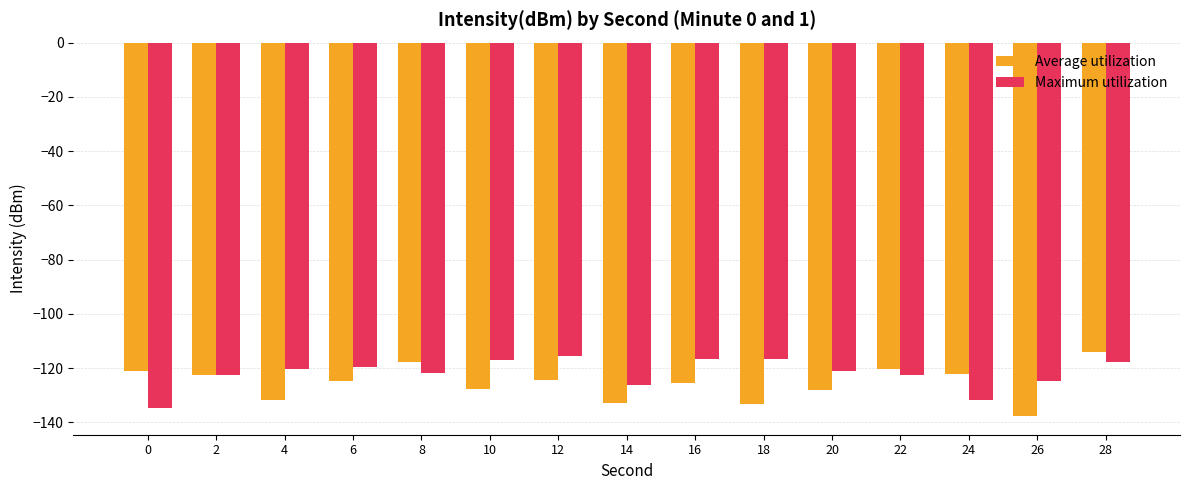

How many bars are there in total?

30